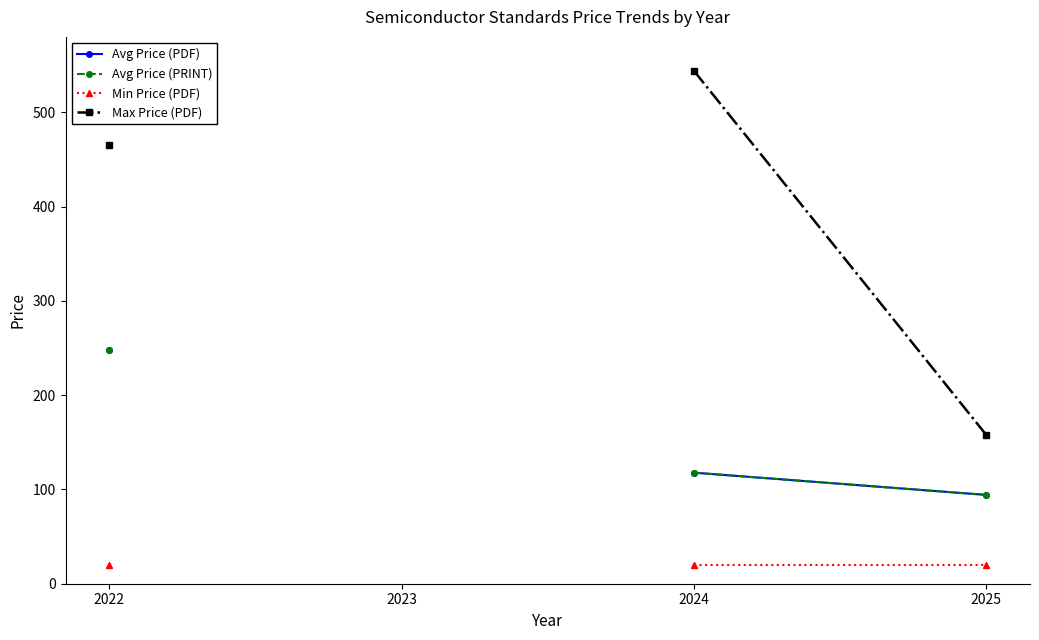

Which series has the widest spread of values?

Max Price (PDF)